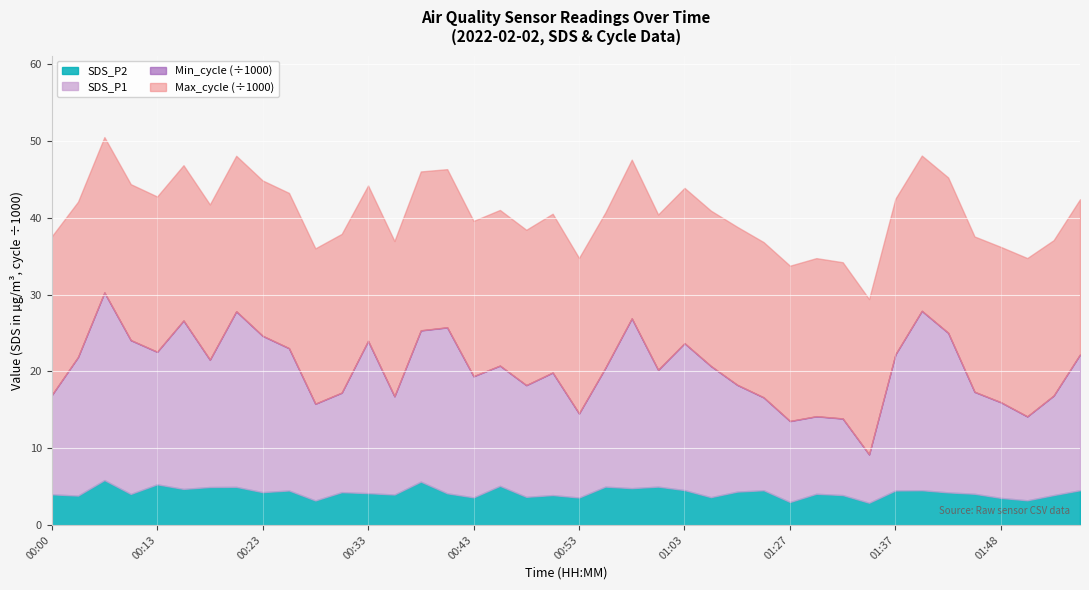

True or false: SDS_P2 has a value of 6.3 at 00:00.

False